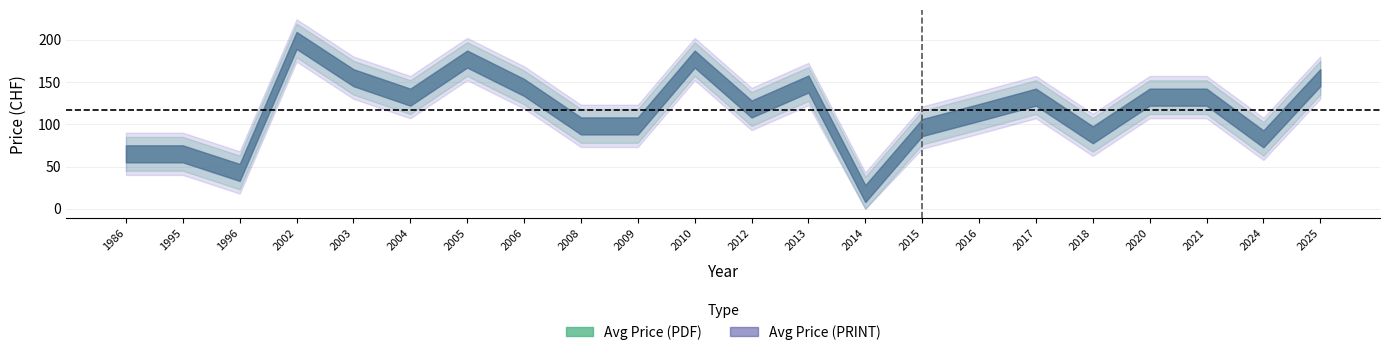

Reading left to right, what are all the values shown in this chart?

Avg Price (PDF): 1986=65.0	1995=65.0	1996=43.0	2002=199.0	2003=155.0	2004=132.0	2005=177.0	2006=143.5	2008=98.0	2009=98.0	2010=177.0	2012=118.0	2013=147.5	2014=18.0	2015=96.0	2016=113.8	2017=132.0	2018=87.5	2020=132.0	2021=132.0	2024=82.7	2025=155.0
Avg Price (PRINT): 1986=65.0	1995=65.0	1996=43.0	2002=199.0	2003=155.0	2004=132.0	2005=177.0	2006=143.5	2008=98.0	2009=98.0	2010=177.0	2012=118.0	2013=147.5	2014=18.0	2015=96.0	2016=113.8	2017=132.0	2018=87.5	2020=132.0	2021=132.0	2024=82.7	2025=155.0